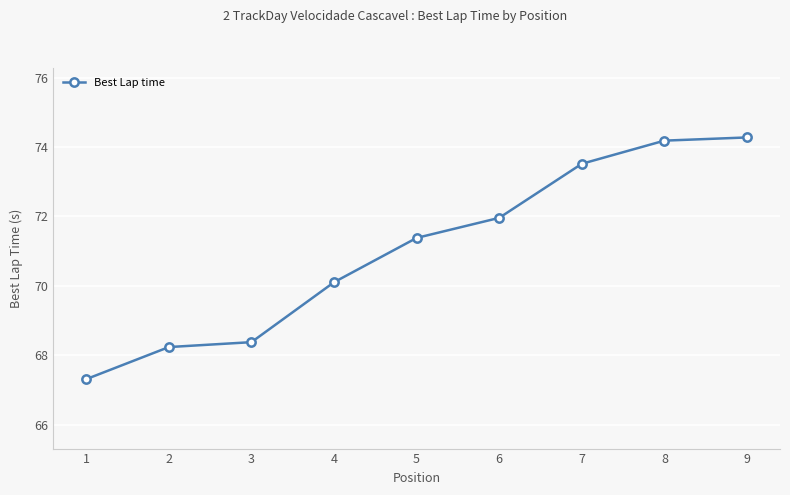

Which label corresponds to the largest value in the chart?

9